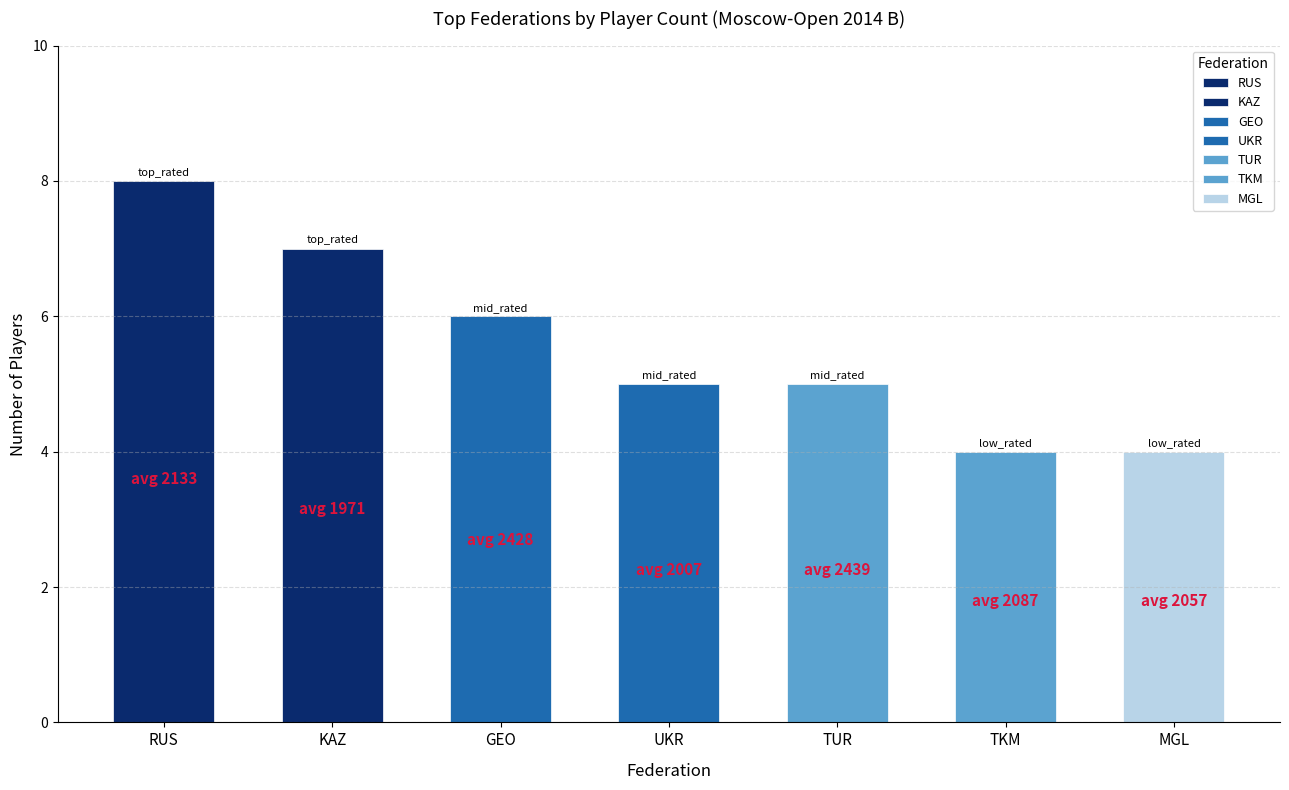

List the labels in order of value, smallest first.

TKM, MGL, UKR, TUR, GEO, KAZ, RUS